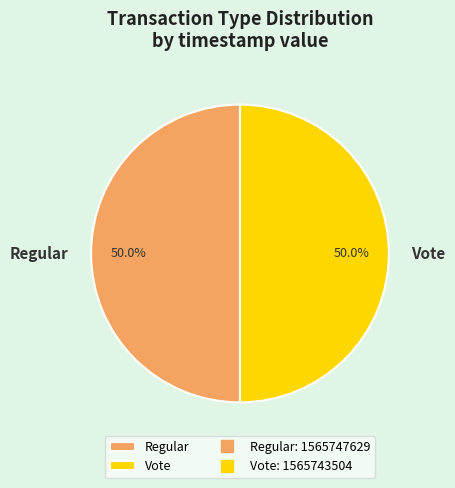

How many segments does this pie chart have?

2